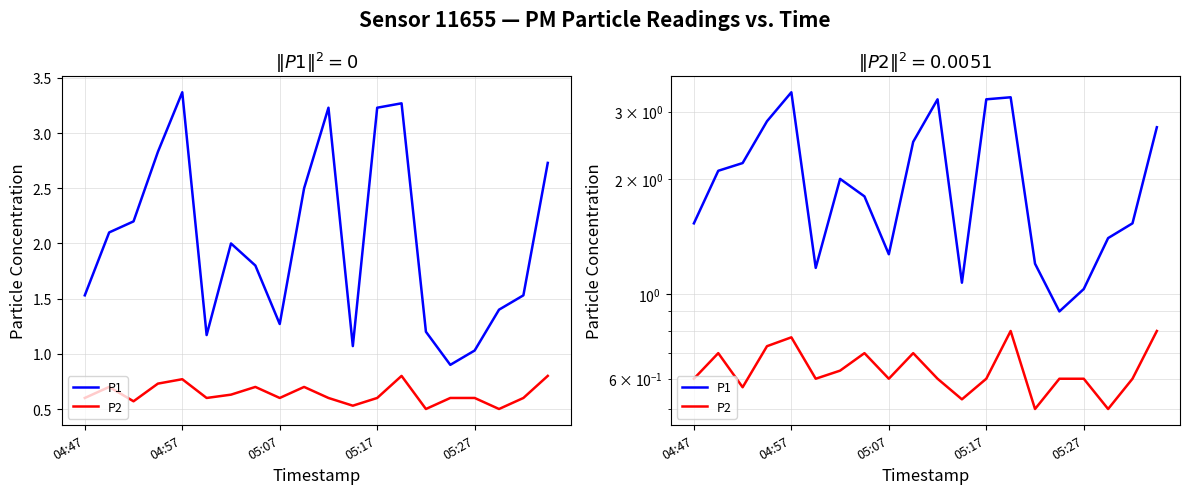

Is the value of P1 at 05:07 greater than the value of P2 at 05:27?

Yes